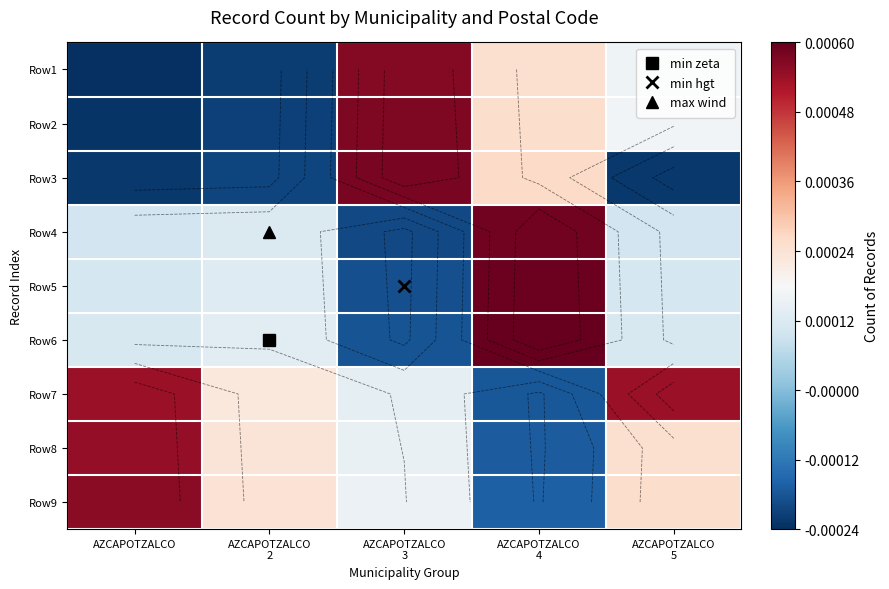

How many values in the Row8 series are below 0?

1